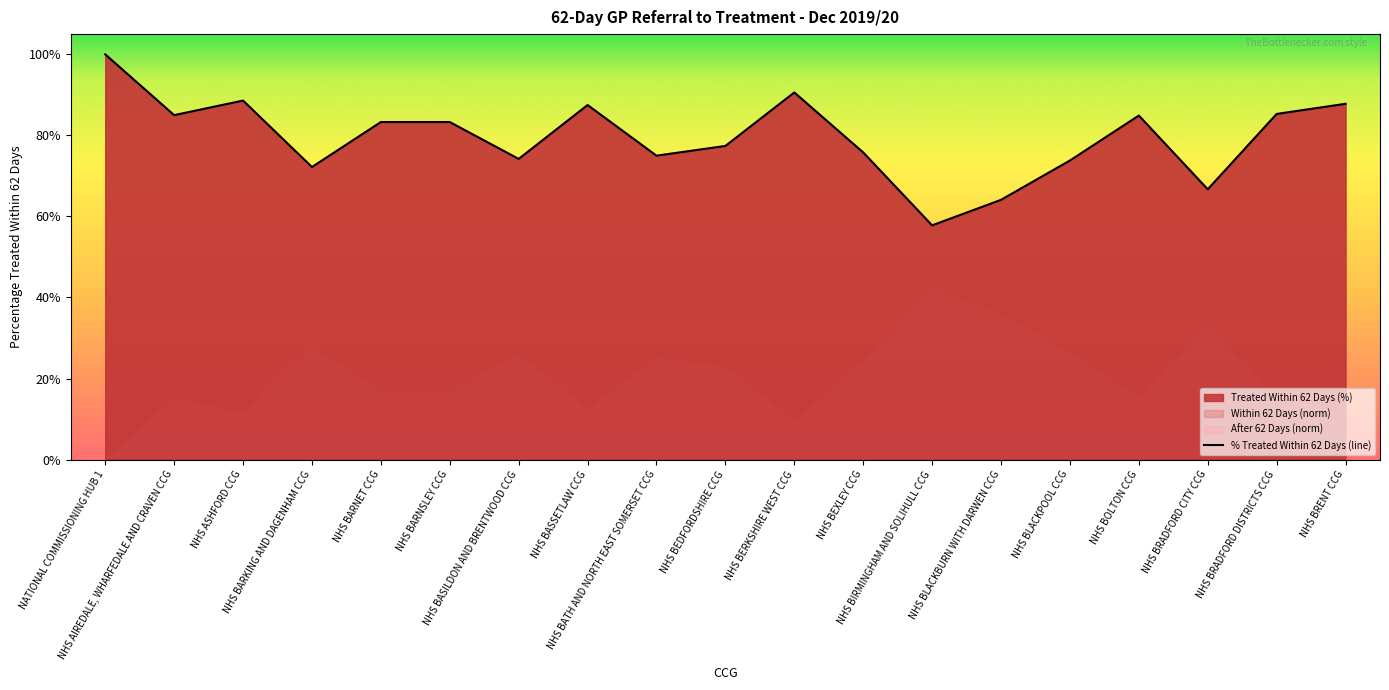

How many values are between 0 and 1?

19